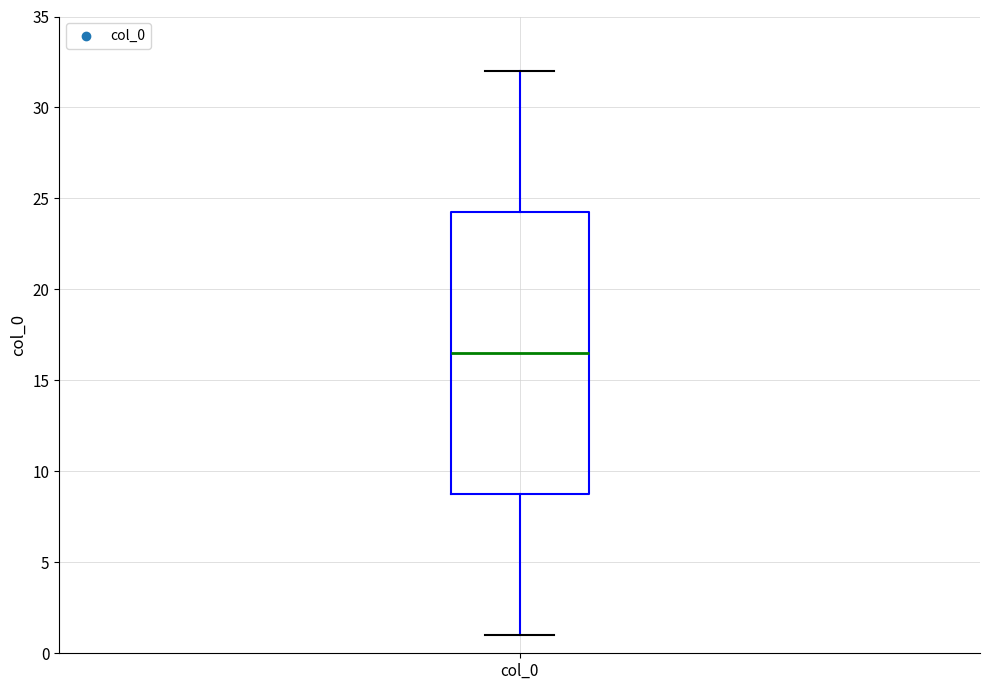

Transcribe this box plot: give where the median line is, the range the box spans, and where the two whiskers end, as read against the y-axis. The values are not printed on the chart, so give them approximately, as read against the axis.

median 16.5, box 9.0 to 24.5, whiskers 1.0 to 32.0